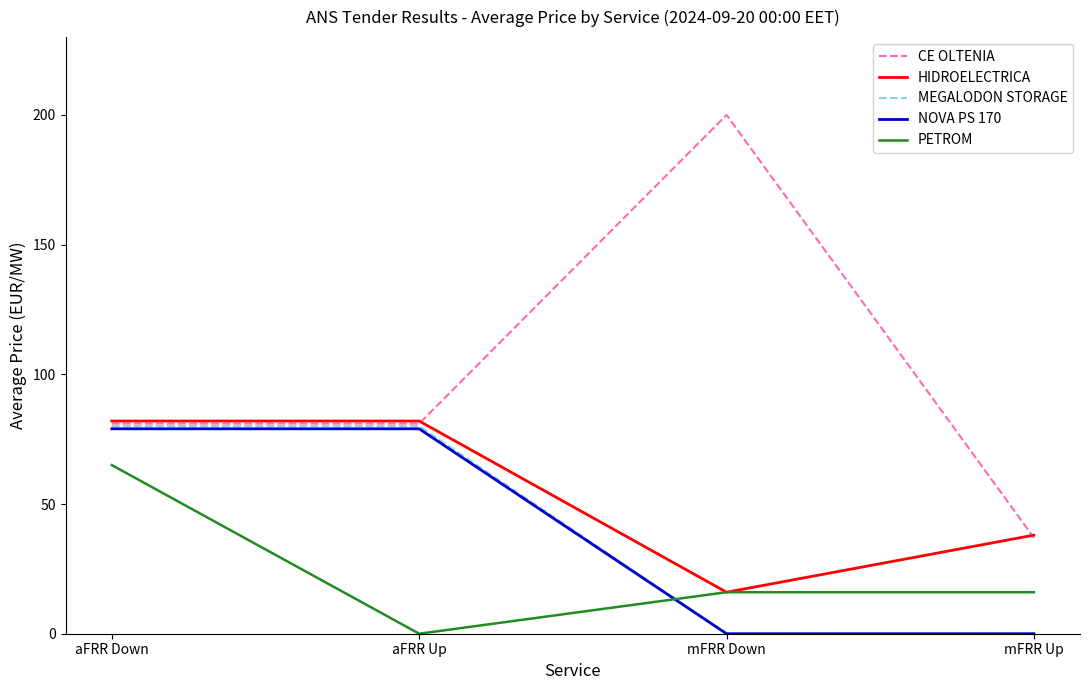

Which series has the largest range (max minus min)?

CE OLTENIA